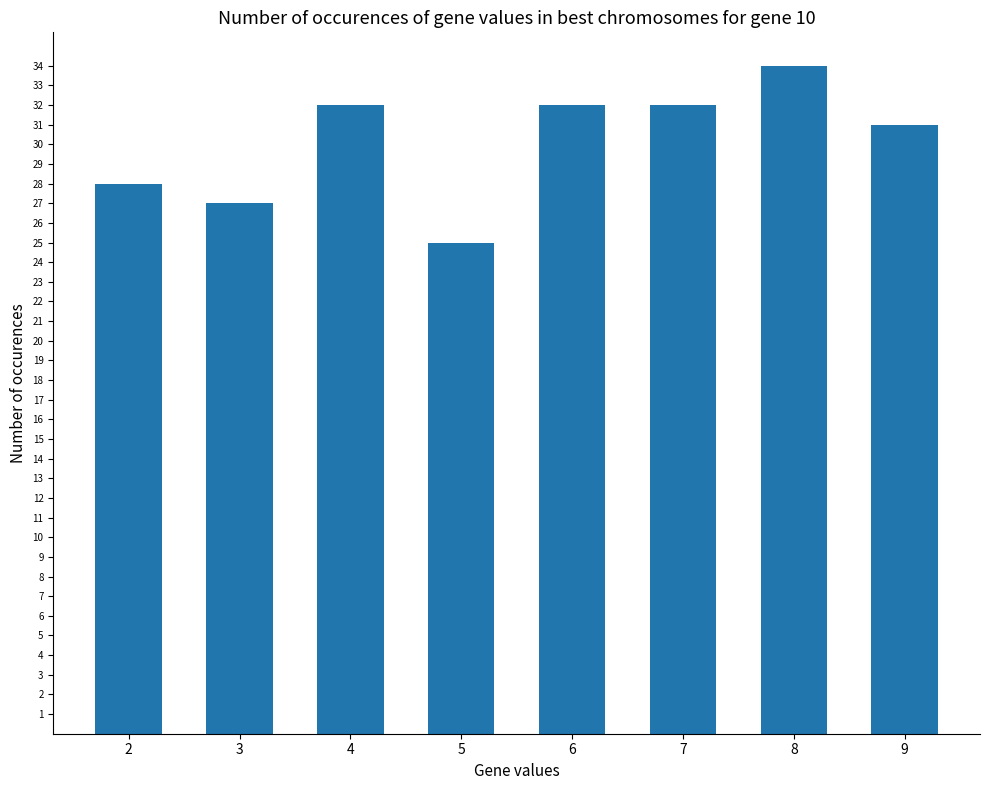

Reading left to right, what are all the values shown in this chart?

28	27	32	25	32	32	34	31